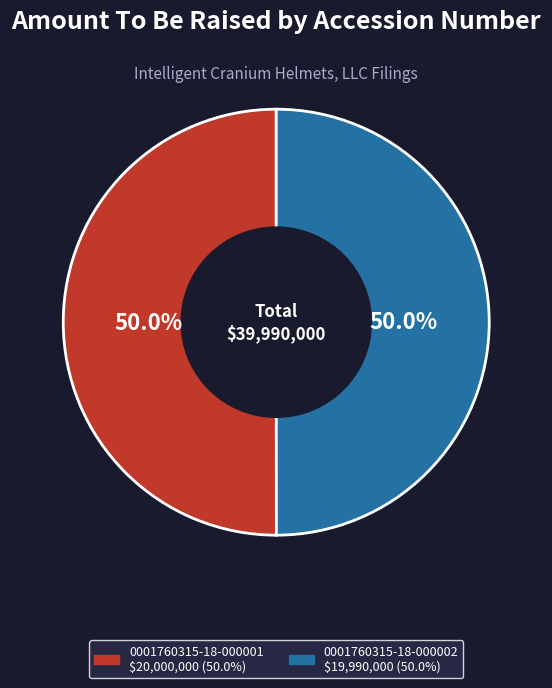

The 0001760315-18-000002 slice represents 50% of the pie. True or false?

True